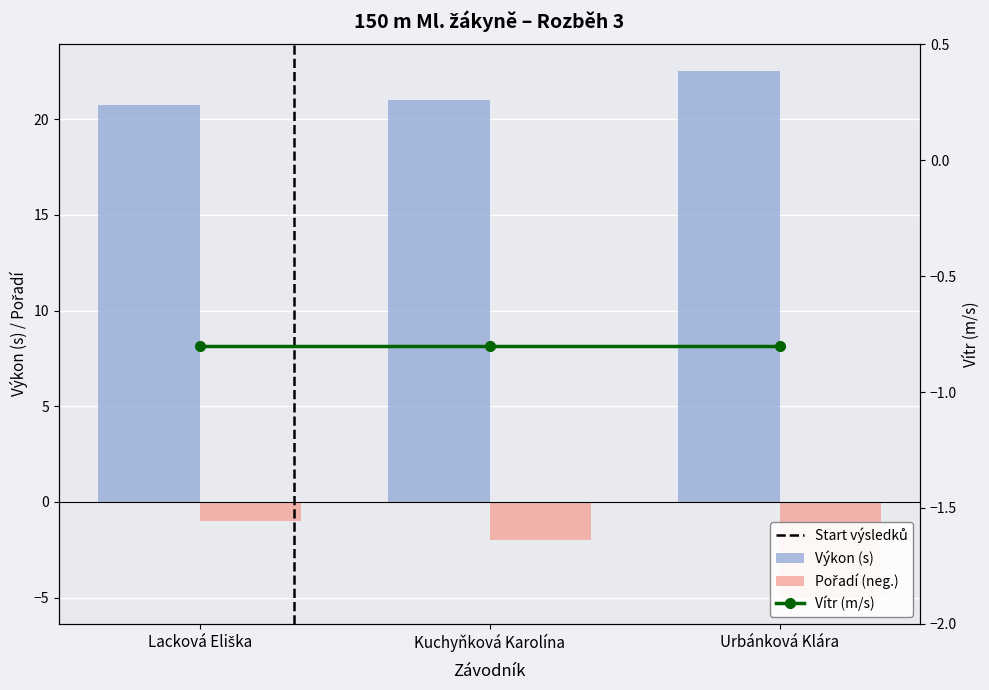

True or false: Pořadí has a value of -1.7 at Lacková Eliška.

False